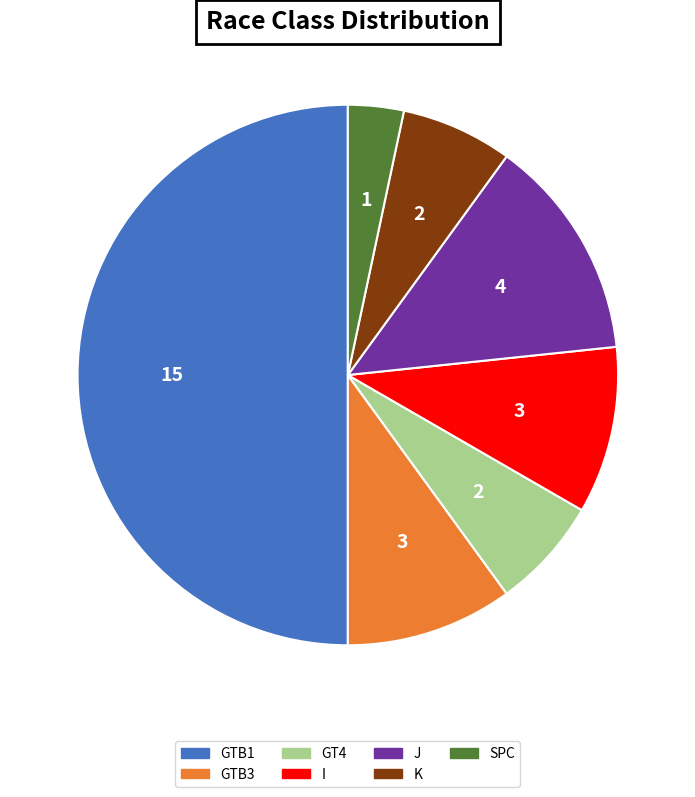

Is it true that K is 7% of the pie?

True